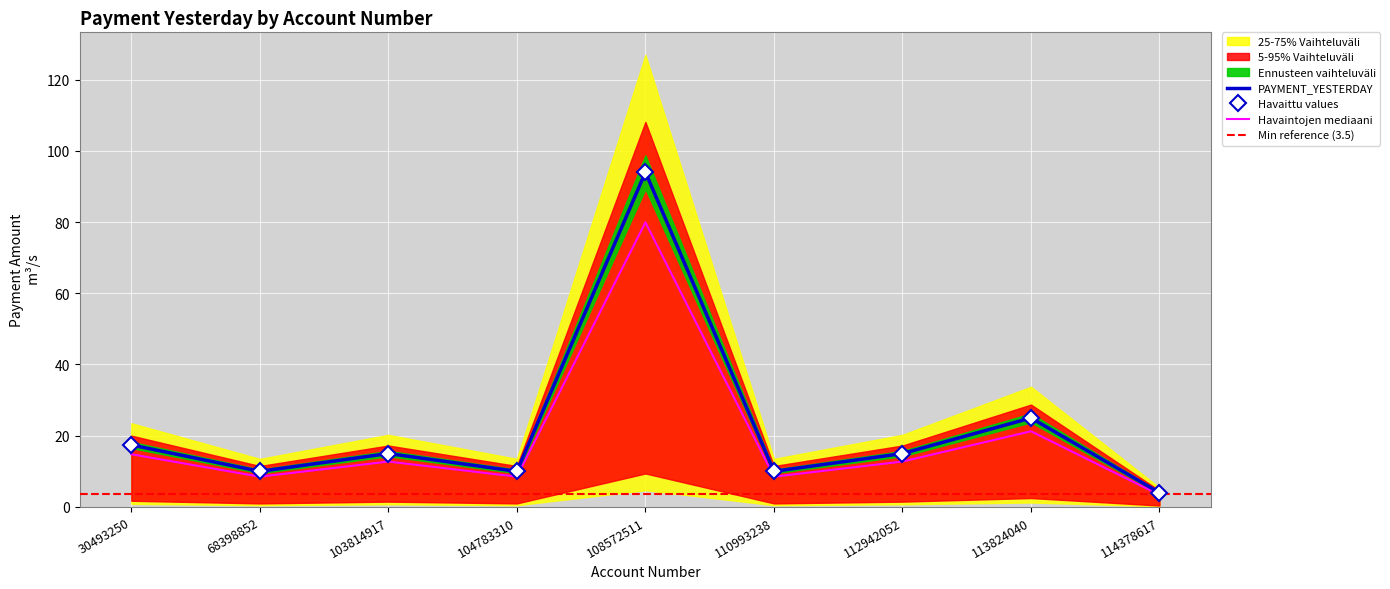

The chart shows a value of 17.9 at 103814917. True or false?

False